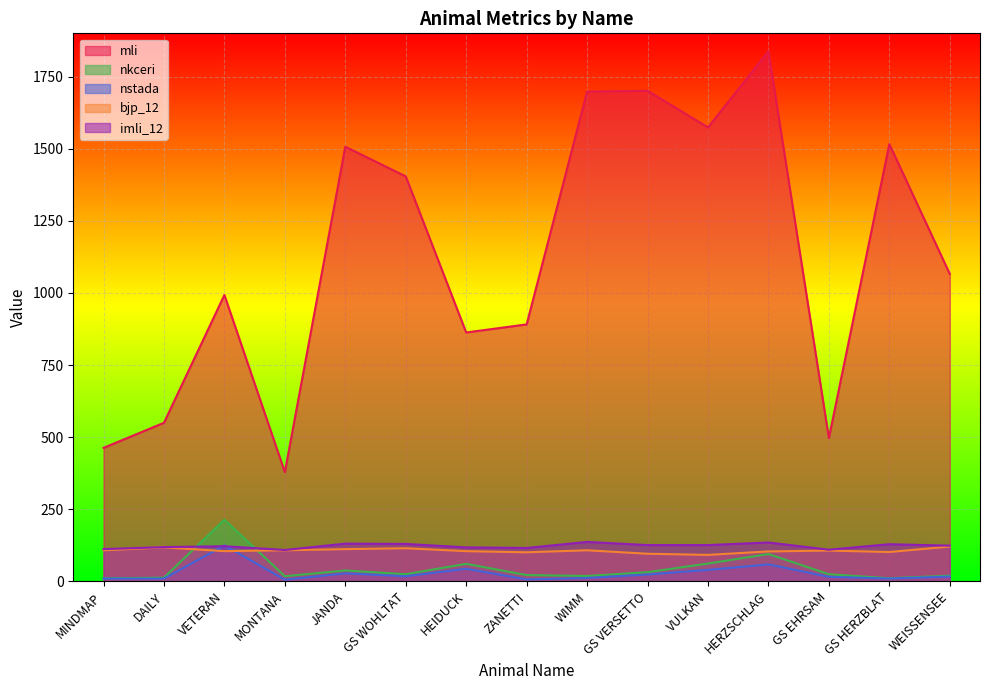

What is the minimum value for nkceri?

11